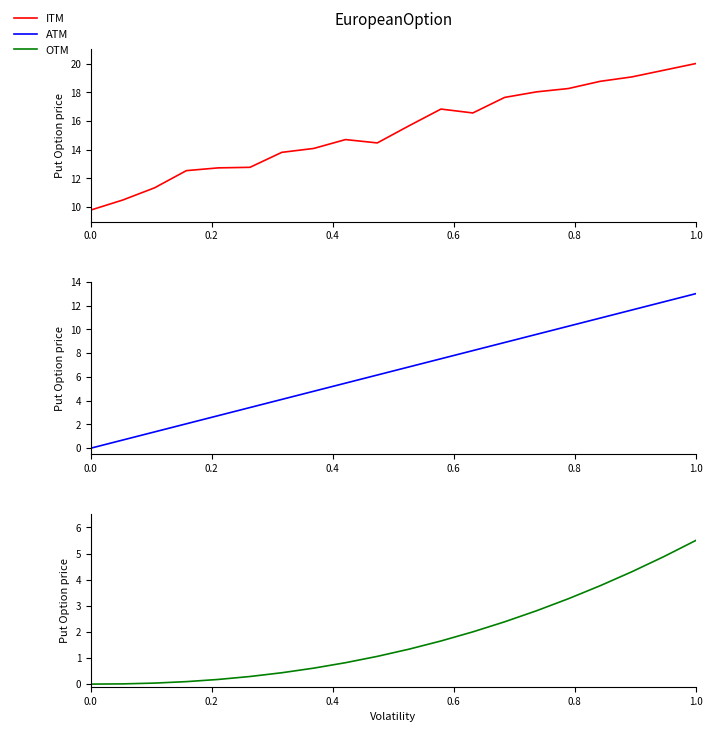

Reading right to left, transcribe all the data shown in this chart.

ITM: 20.0	19.5	19.1	18.8	18.3	18.0	17.6	16.6	16.8	15.7	14.5	14.7	14.1	13.8	12.8	12.7	12.5	11.3	10.5	9.8
ATM: 13.0	12.3	11.6	10.9	10.3	9.6	8.9	8.2	7.5	6.8	6.2	5.5	4.8	4.1	3.4	2.7	2.1	1.4	0.7	0.0
OTM: 5.5	4.9	4.3	3.8	3.3	2.8	2.4	2.0	1.7	1.3	1.1	0.8	0.6	0.4	0.3	0.2	0.1	0.0	0.0	0.0